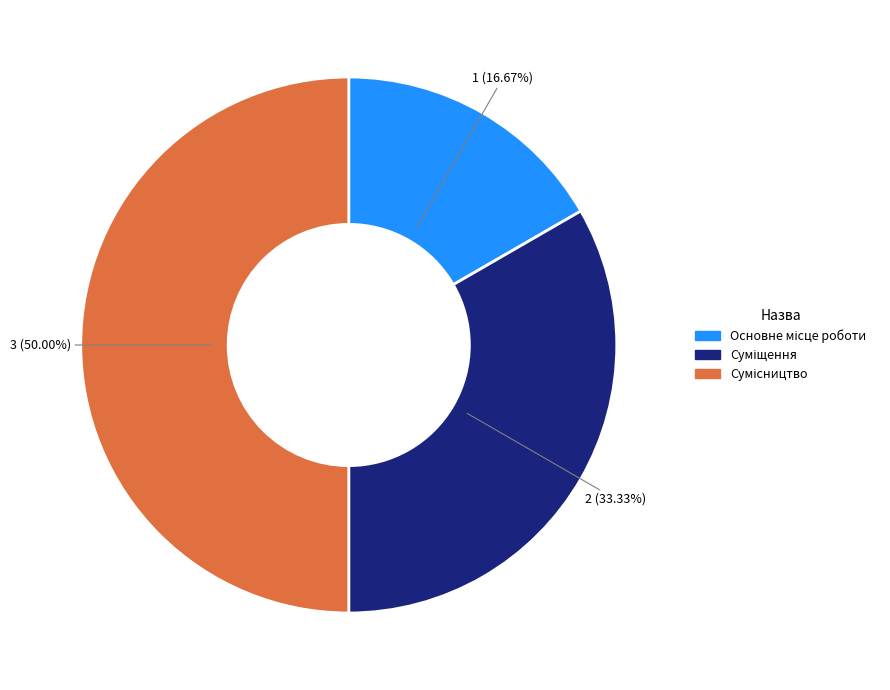

What is the change in value from Основне місце роботи to Сумісництво?

+2